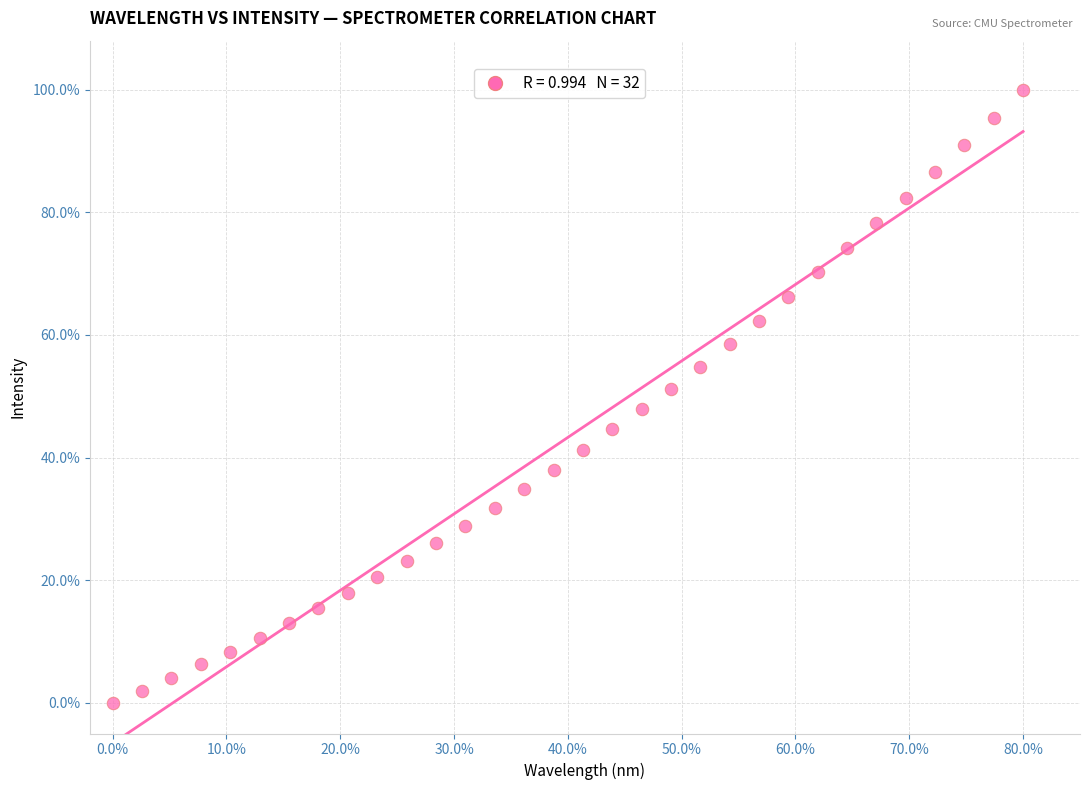

What is the range of Y values (max minus min)?

100.0